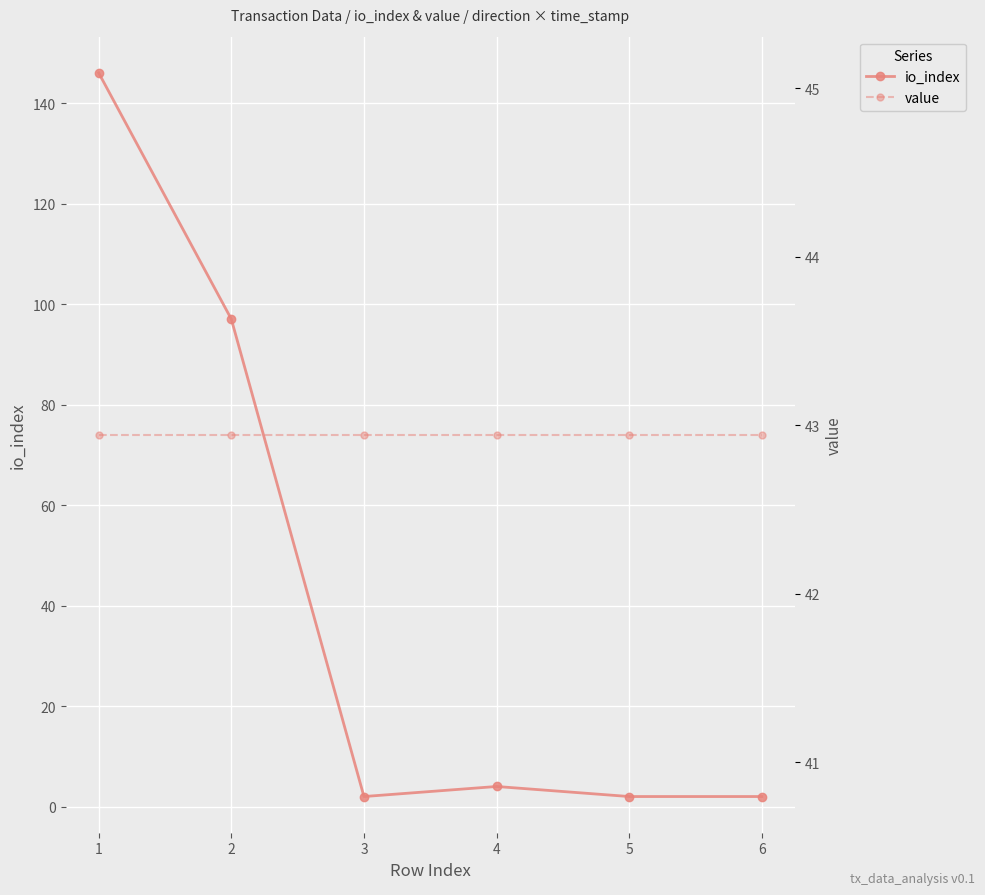

Which series changed the most between 3 and 6?

io_index